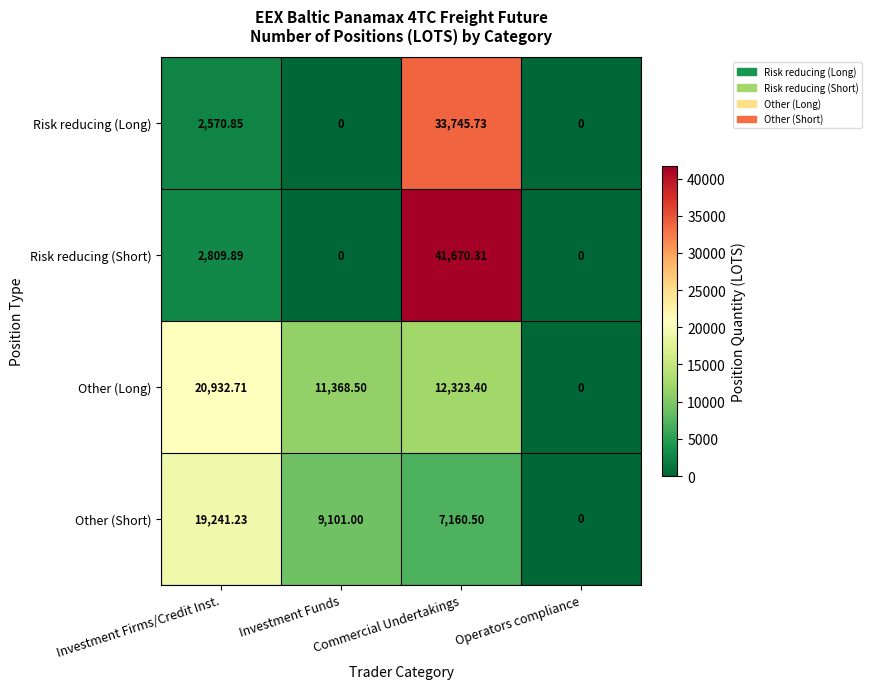

At which category does the chart reach its peak across all series?

Commercial Undertakings